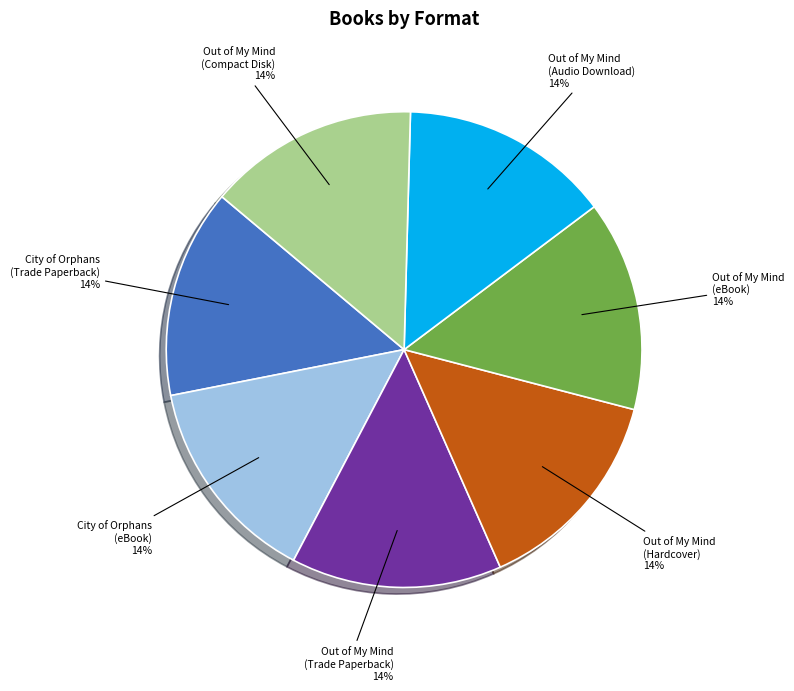

Count the number of slices in the pie.

7